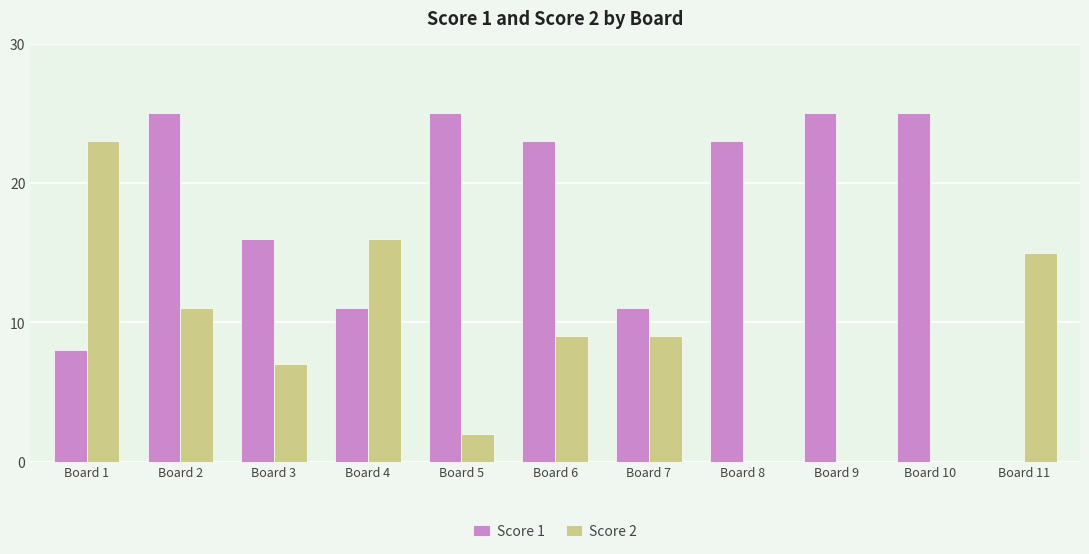

Reading right to left, transcribe all the data shown in this chart.

Score 1: 0	25	25	23	11	23	25	11	16	25	8
Score 2: 15	0	0	0	9	9	2	16	7	11	23